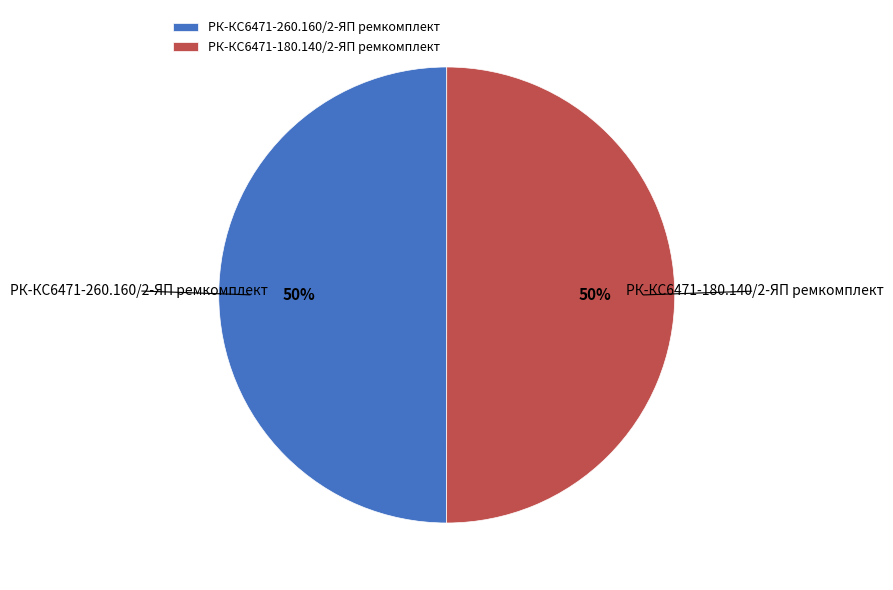

Approximately how many times larger is the value at РК-КС6471-260.160/2-ЯП ремкомплект compared to РК-КС6471-180.140/2-ЯП ремкомплект?

1.0